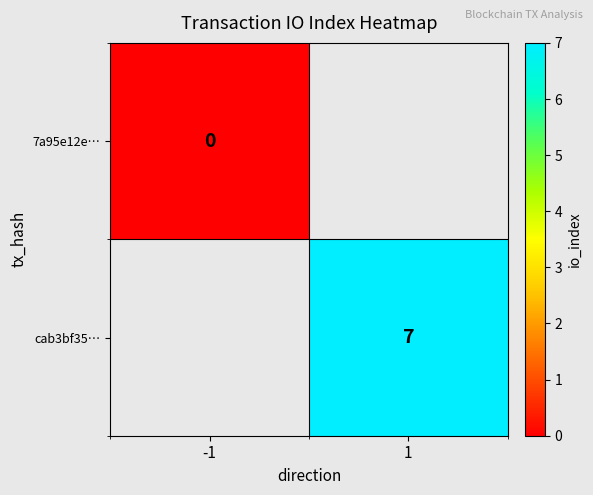

True or false: cab3bf35… has a value of 2 at 1.

False